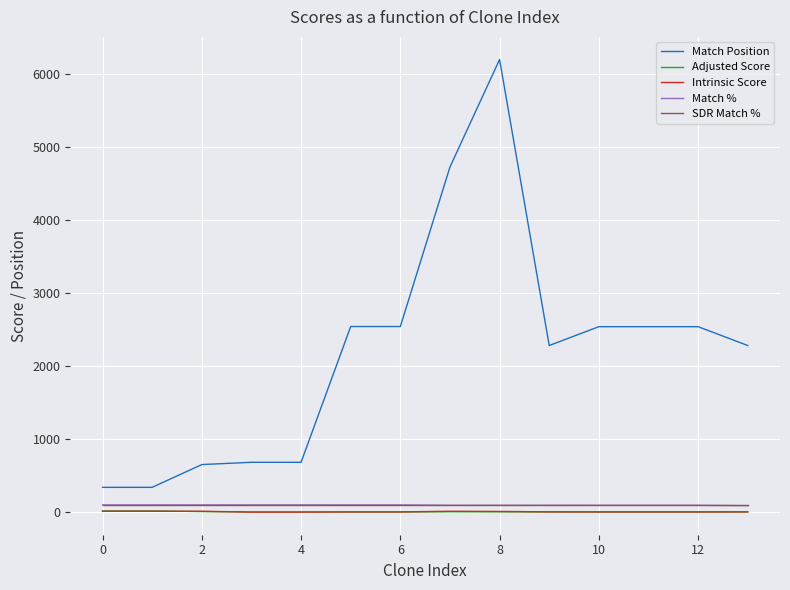

Which series has the widest spread of values?

Match Position